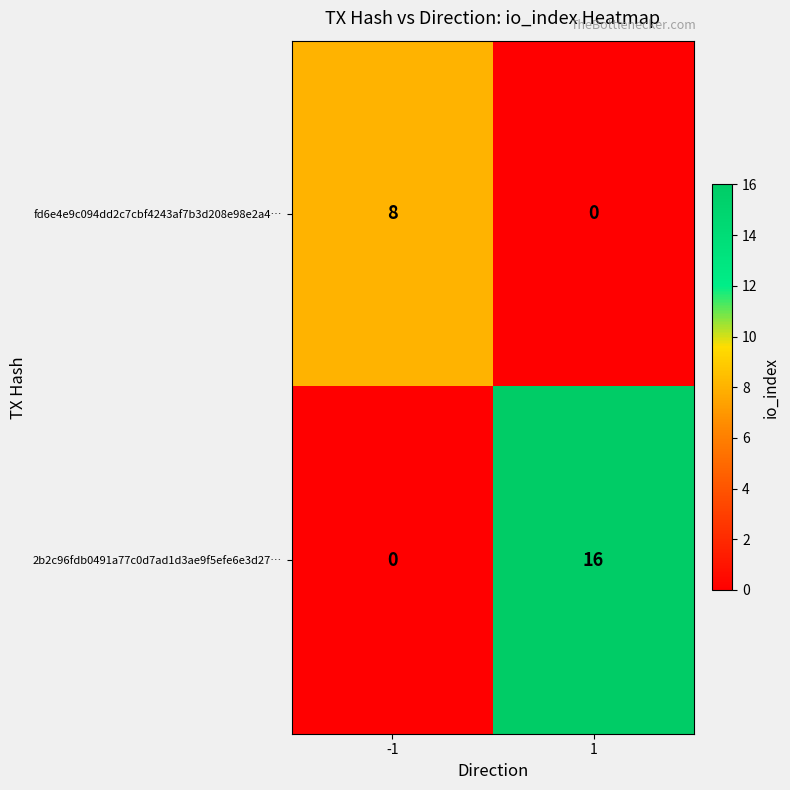

How many values in 2b2c96fdb0491a77c0d7ad1d3ae9f5efe6e3d27… are above zero?

1